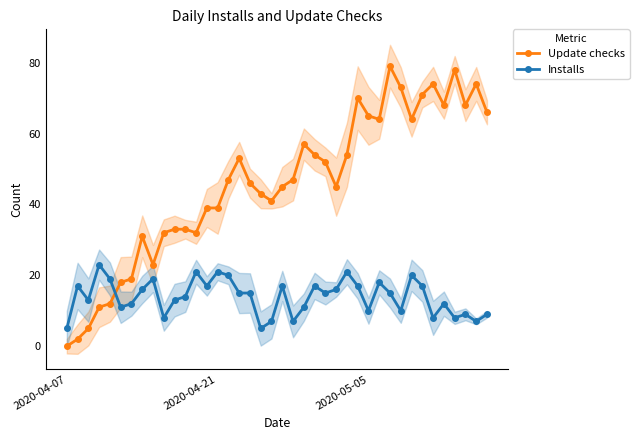

True or false: Update checks has more than 0 interior local peaks.

True